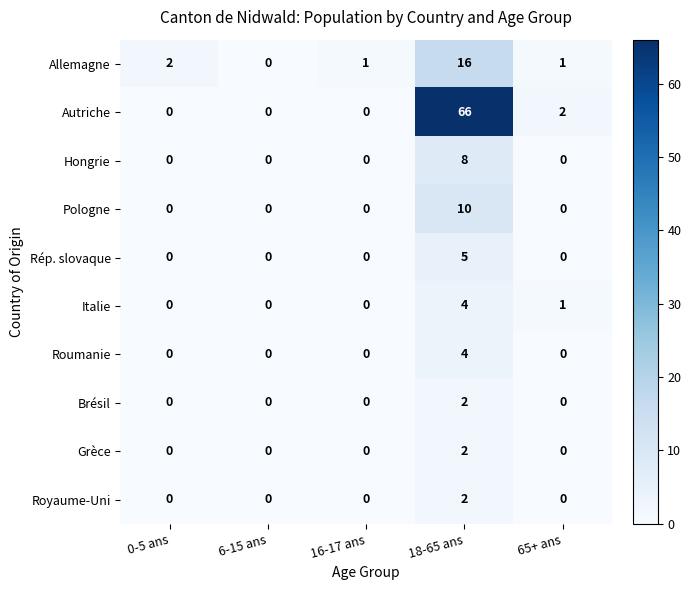

What is the difference between the maximum and minimum values in the Allemagne series?

16